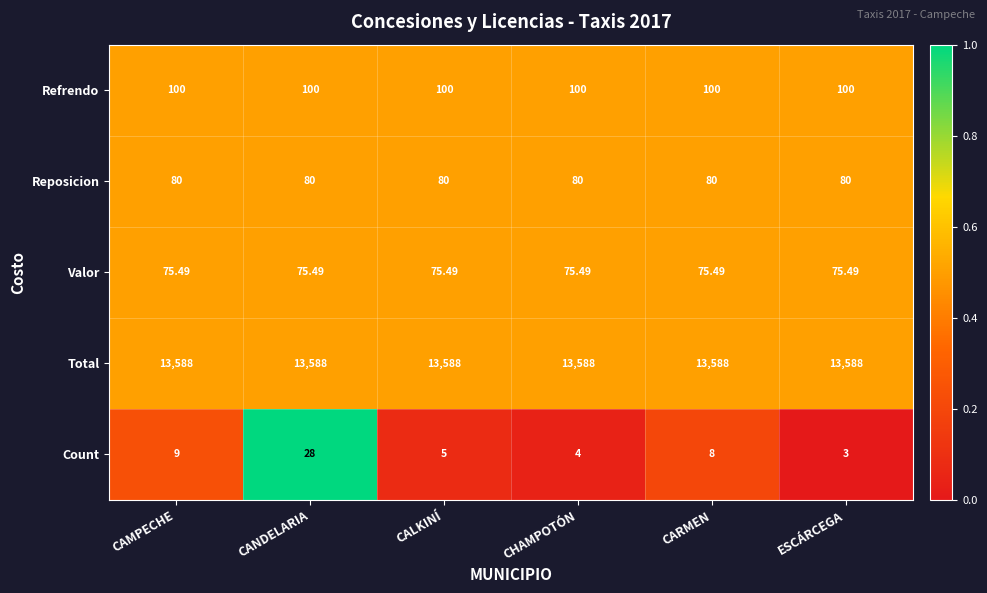

Is the value of Refrendo at CHAMPOTÓN greater than the value of Reposicion at CARMEN?

Yes